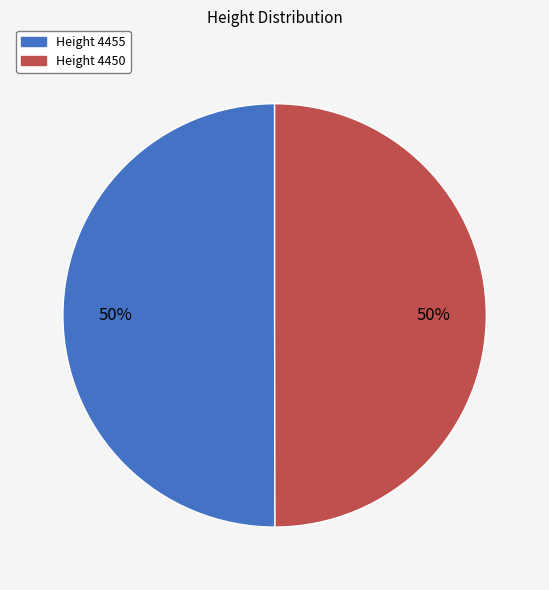

Which slice is the largest?

4455